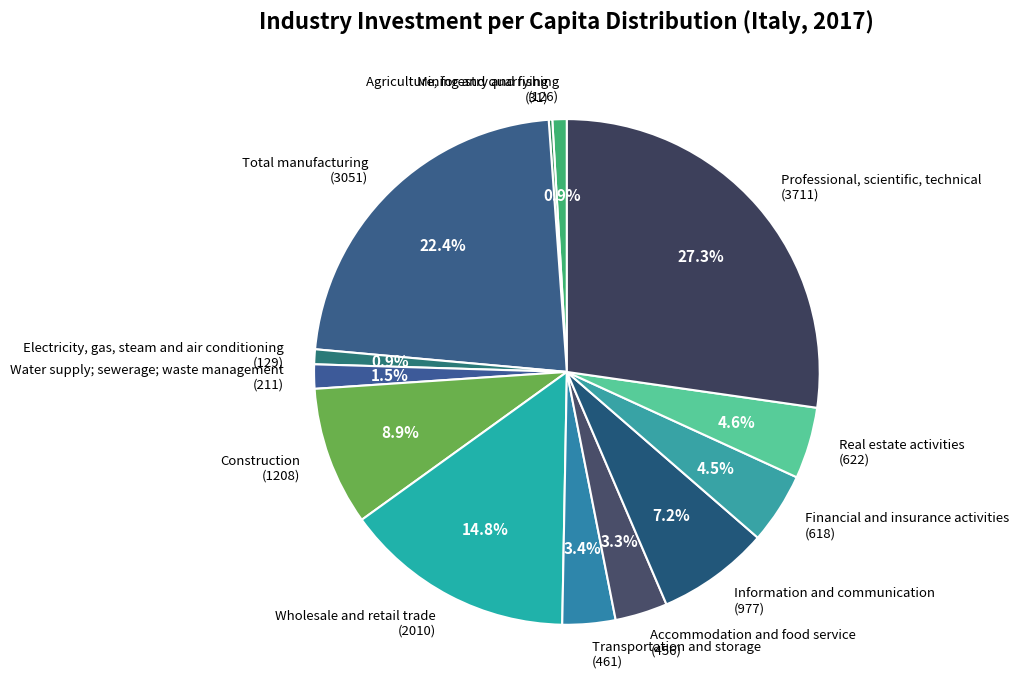

Does Information and communication represent more than half of the total?

No